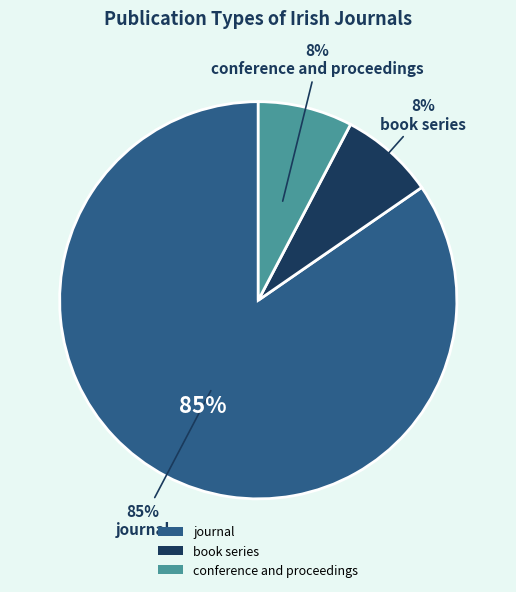

What is the largest slice in the pie chart?

journal